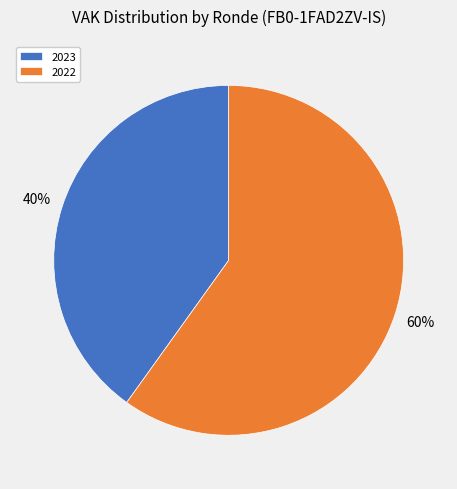

What is the smallest slice in the pie chart?

2023